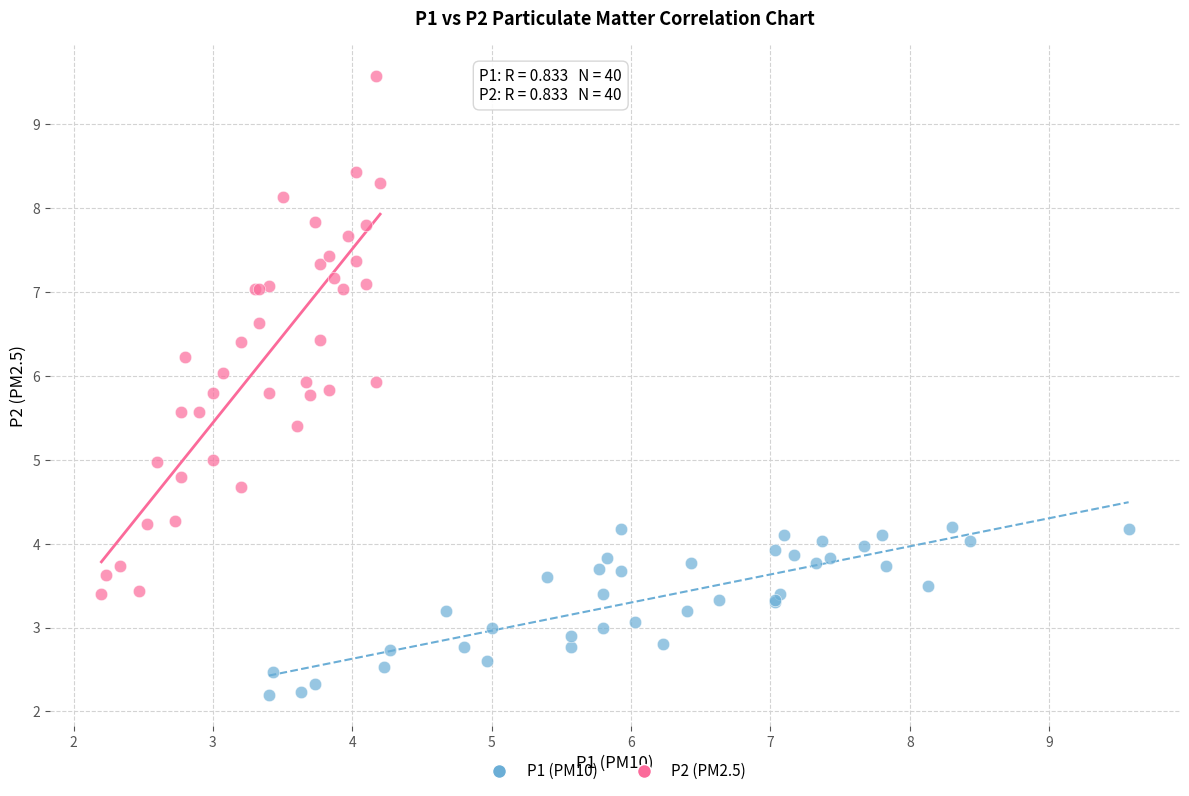

Which series reaches the minimum Y coordinate?

P1 (PM10)